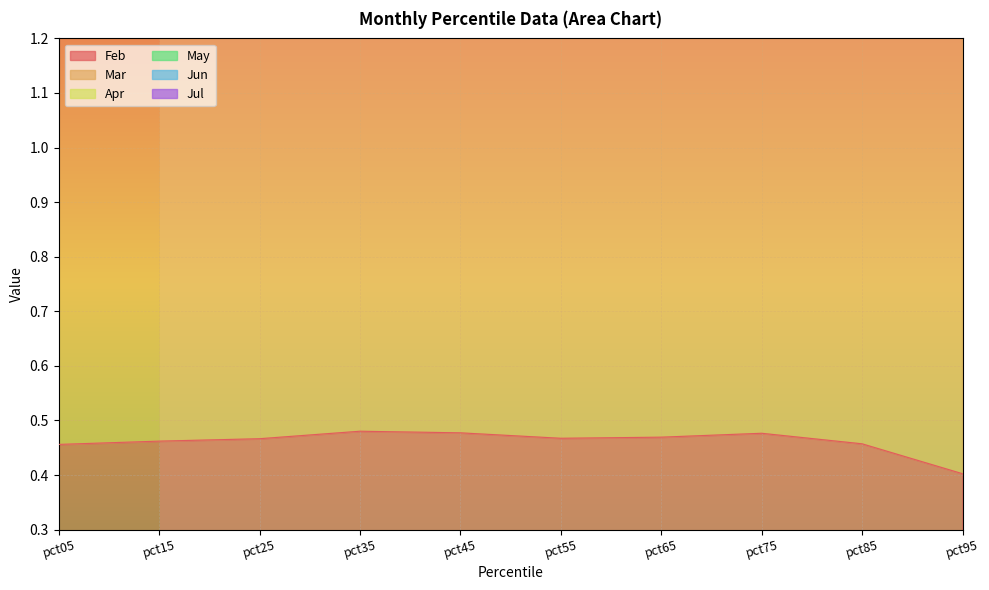

What is the difference between the second highest and second lowest values in the Jun series?

0.6